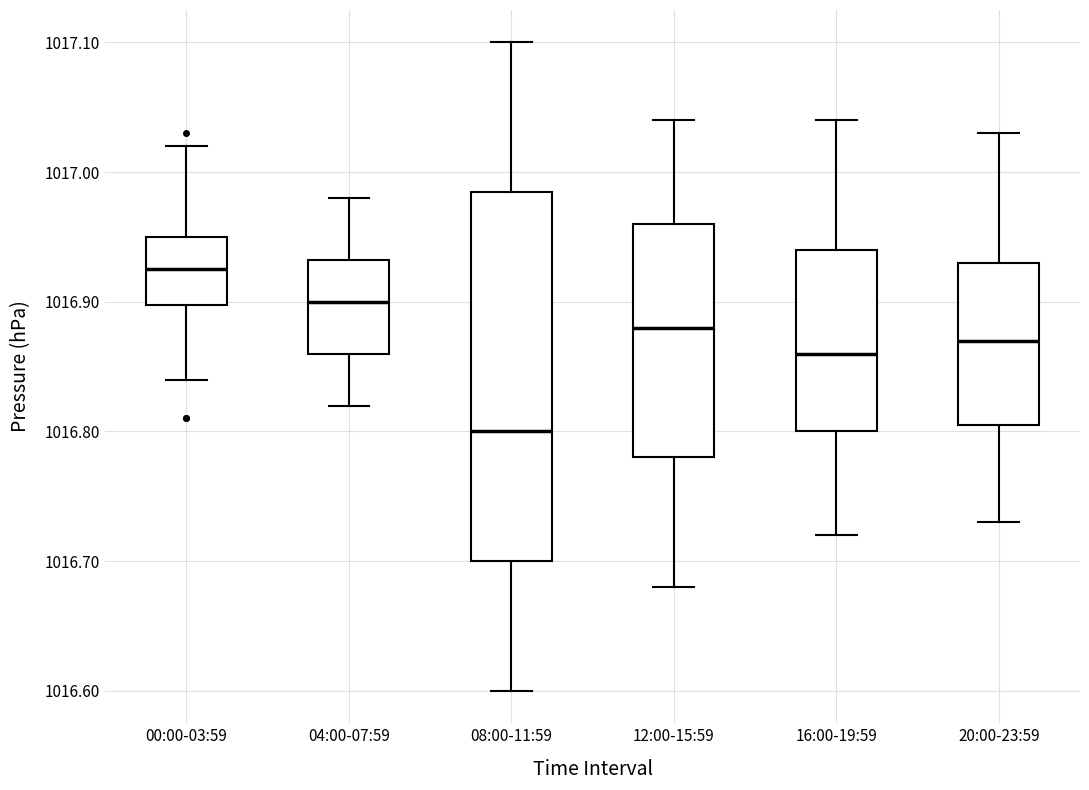

Where is the upper edge of the box for 16:00-19:59 on the y-axis? The values are not printed on the chart, so give them approximately, as read against the axis.

1016.94